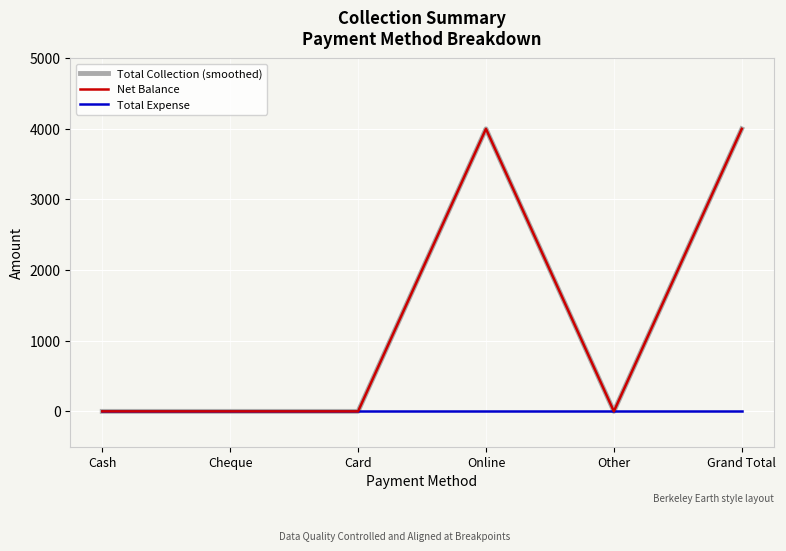

The Net Balance series shows 1221 at Online. True or false?

False